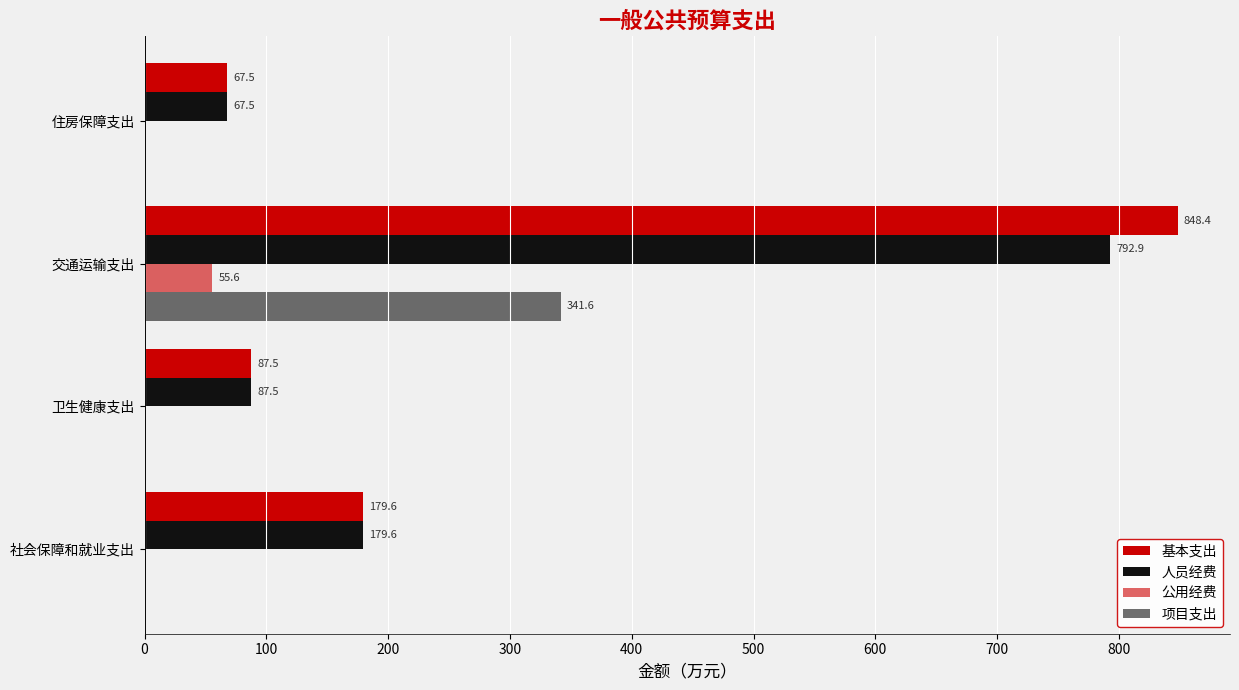

How many distinct data groups are displayed?

4